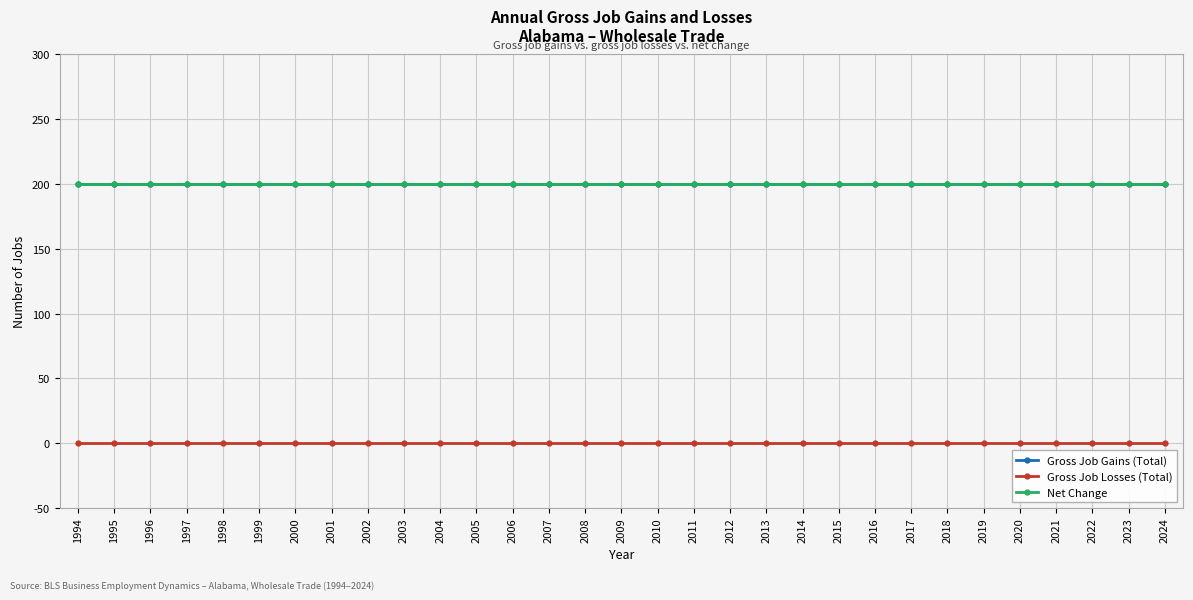

At which label does Gross Job Losses (Total) reach its peak?

1994